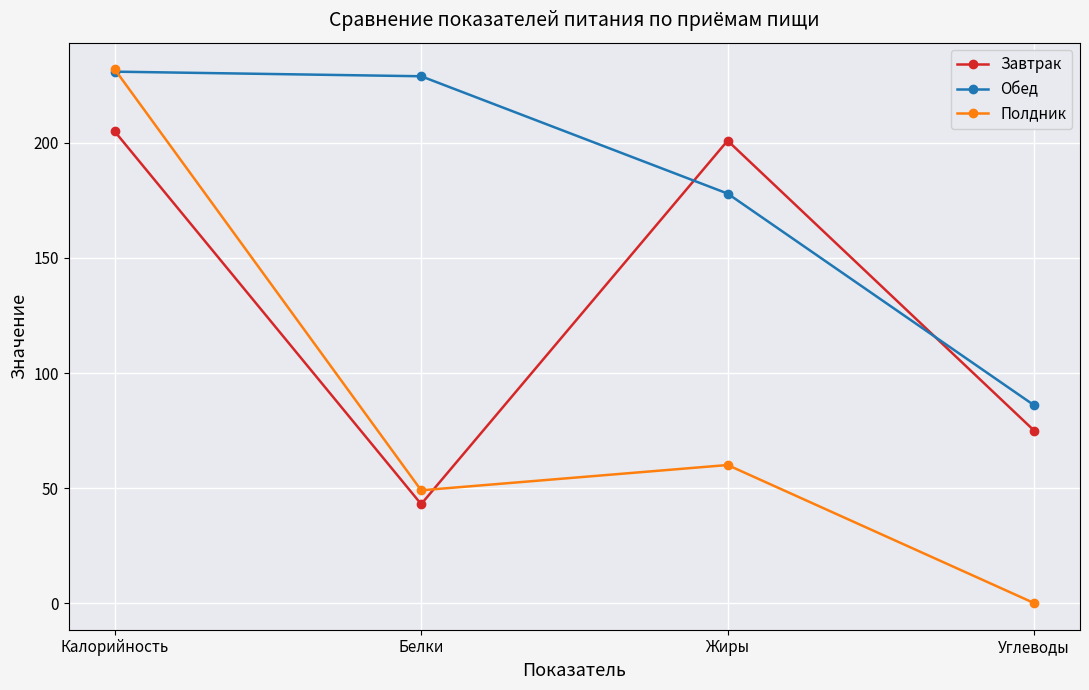

Which series has the largest total across all categories?

Обед